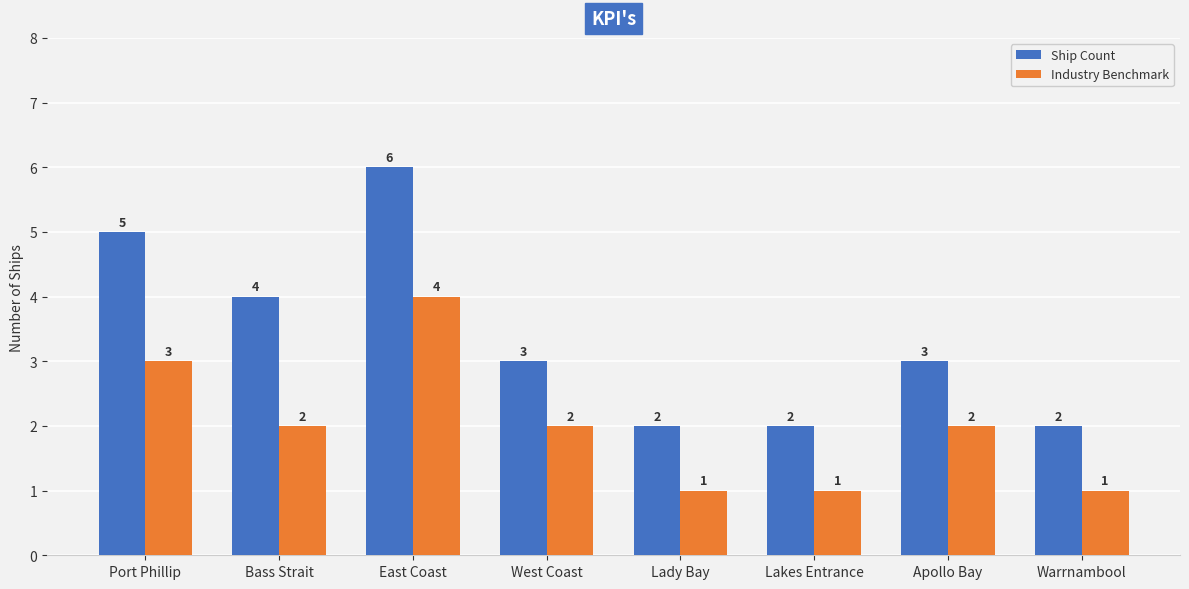

What position from the right is Apollo Bay?

2